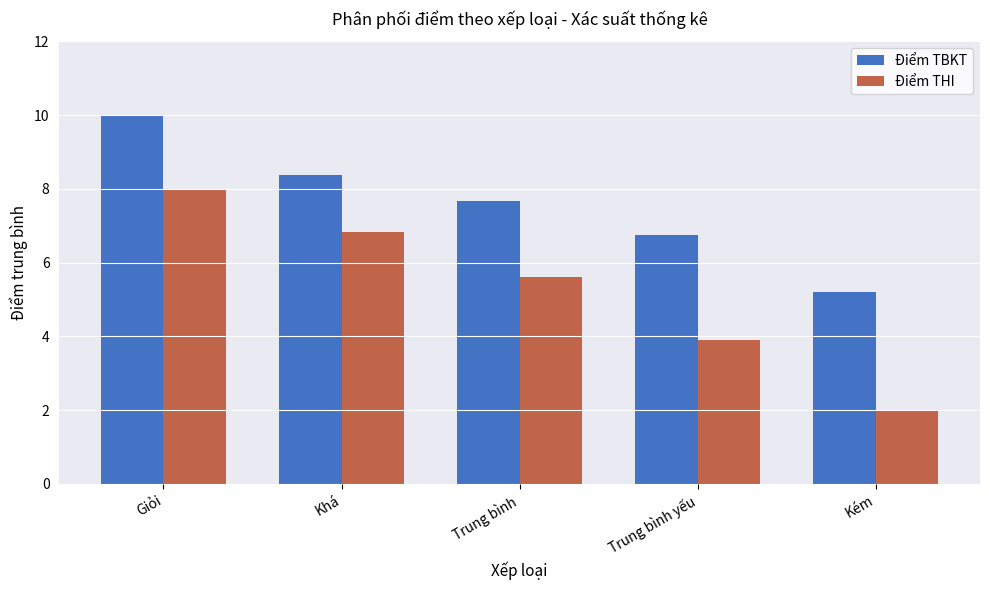

What is the label of the 4th bar from the left?

Trung bình yếu